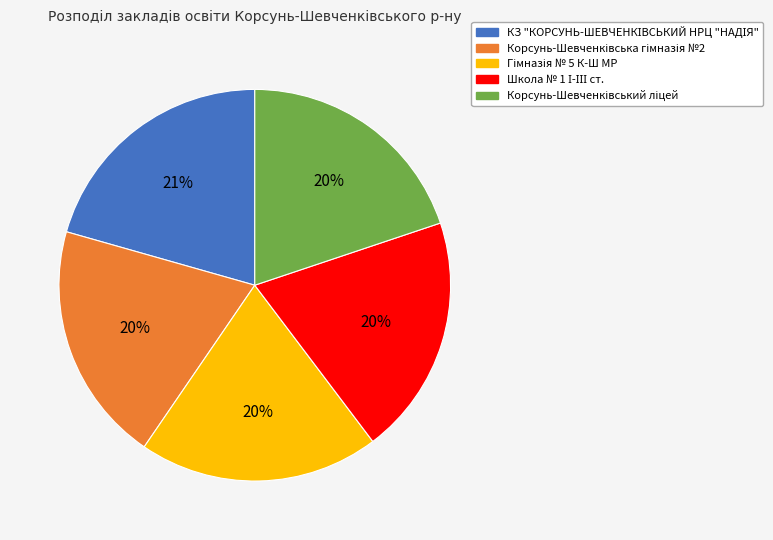

Does any single category account for the majority?

No